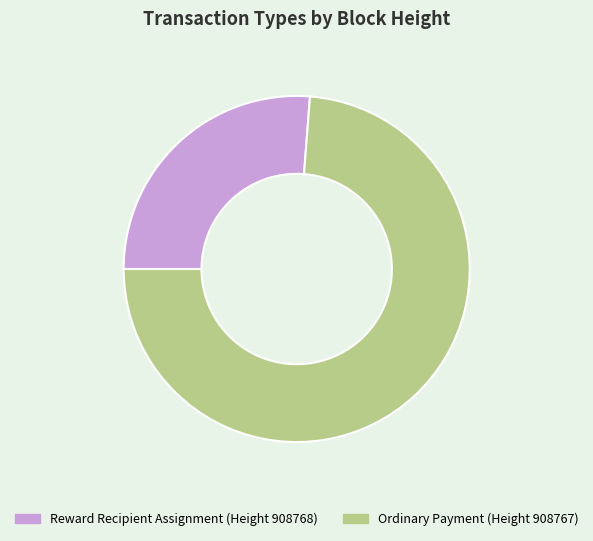

Does any single category account for the majority?

Yes